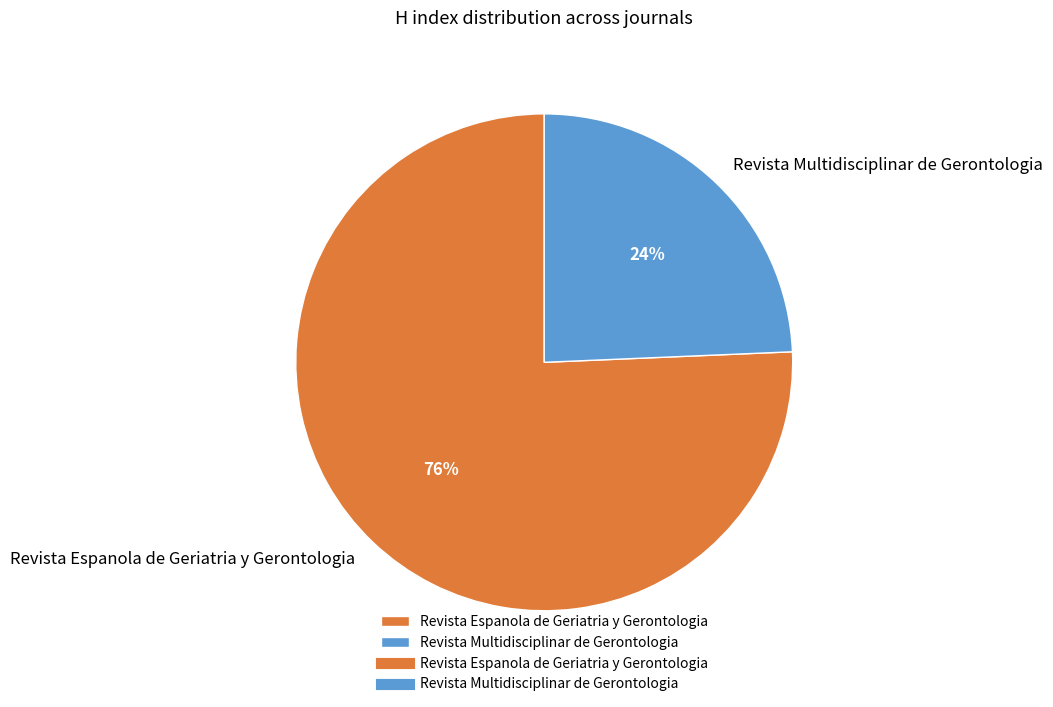

How many segments does this pie chart have?

2